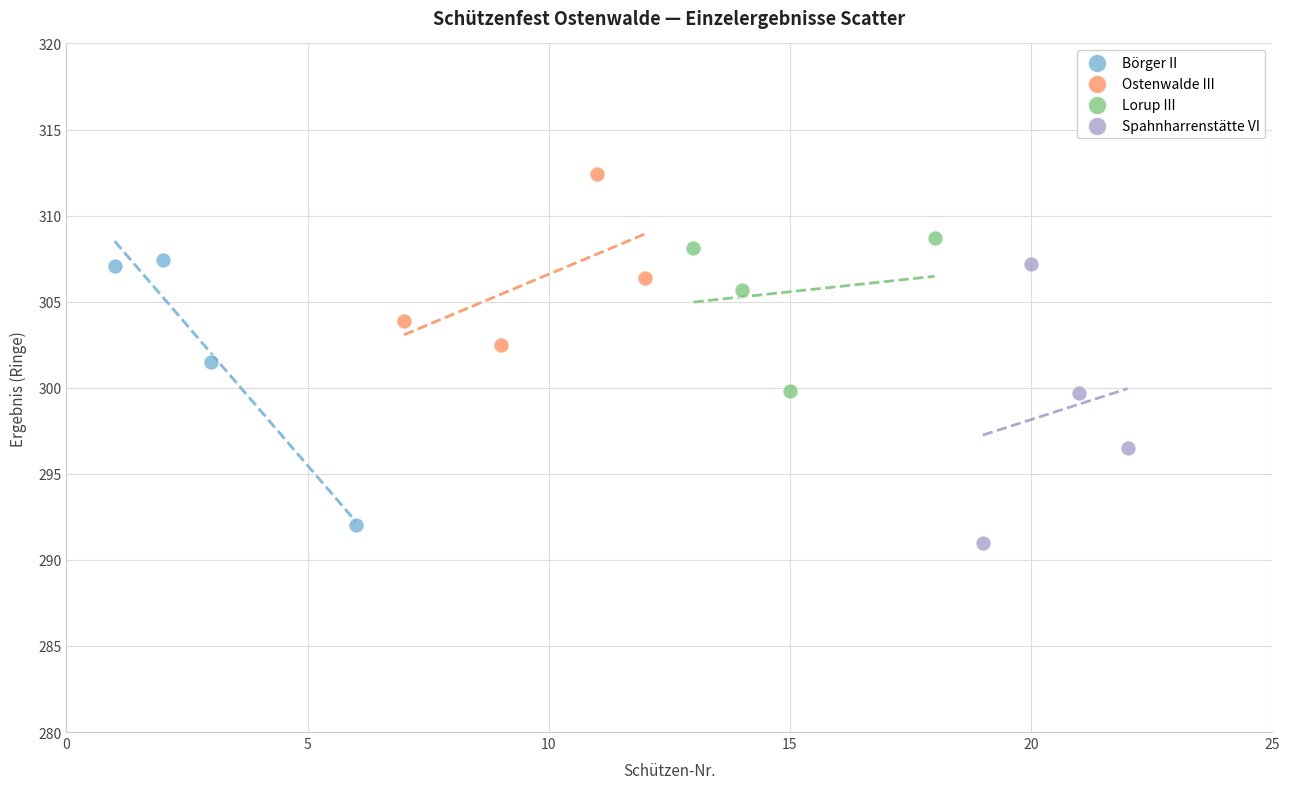

Which series reaches the maximum Y coordinate?

Ostenwalde III